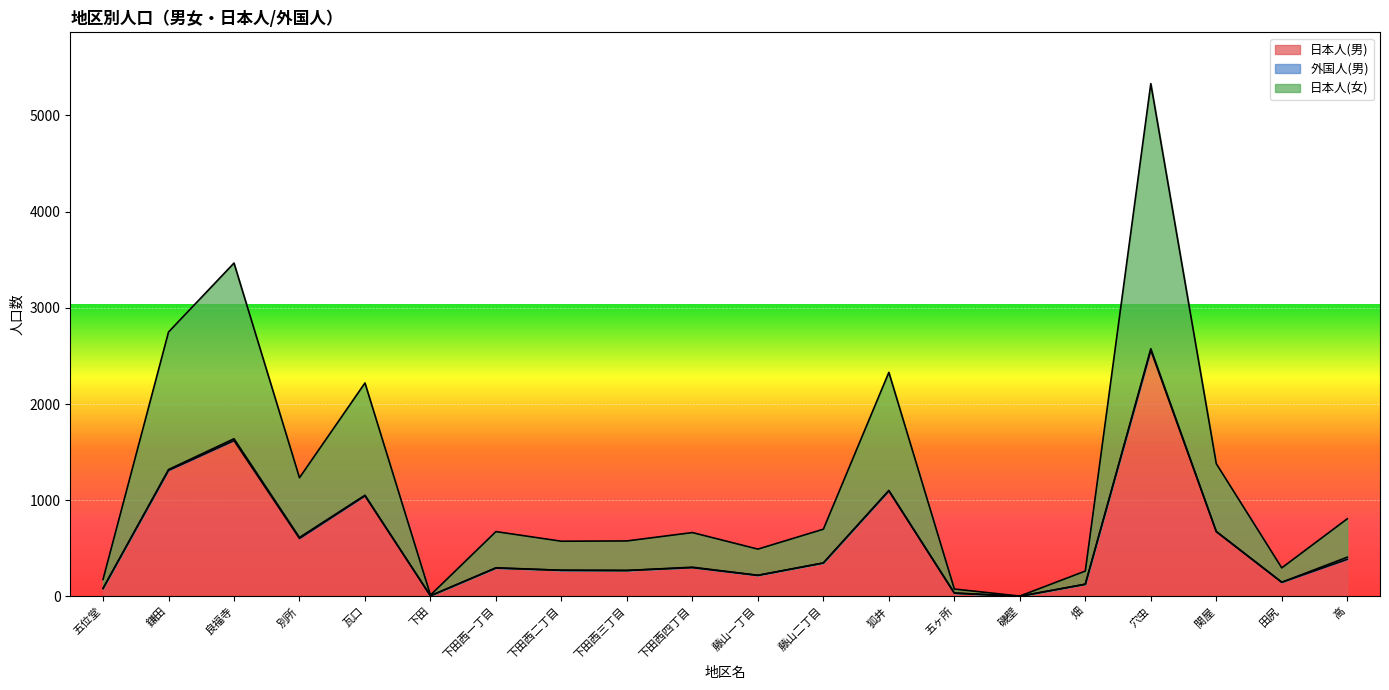

True or false: 日本人(女) has a value of 5330 at 穴虫.

True